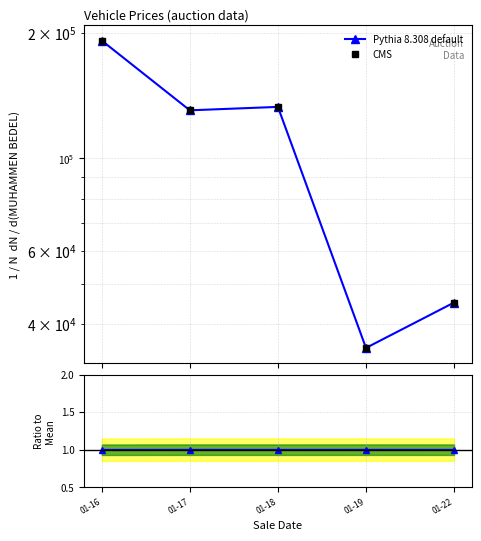

Which label corresponds to the largest value in the chart?

01-16